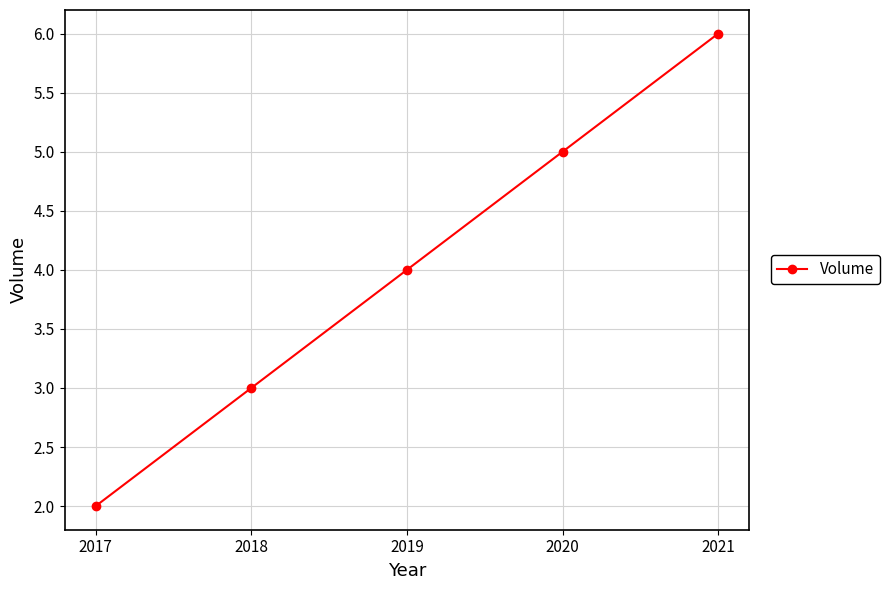

Reading left to right, transcribe all the data shown in this chart.

2017=2	2018=3	2019=4	2020=5	2021=6